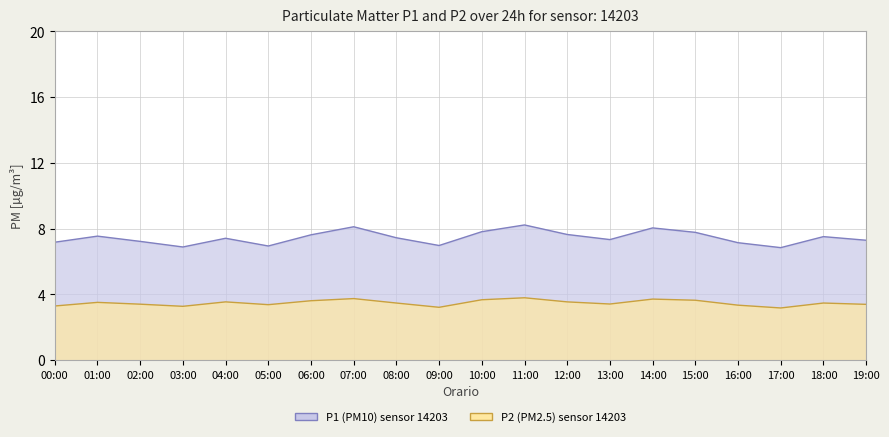

True or false: P2 and P1 cross at least once.

False